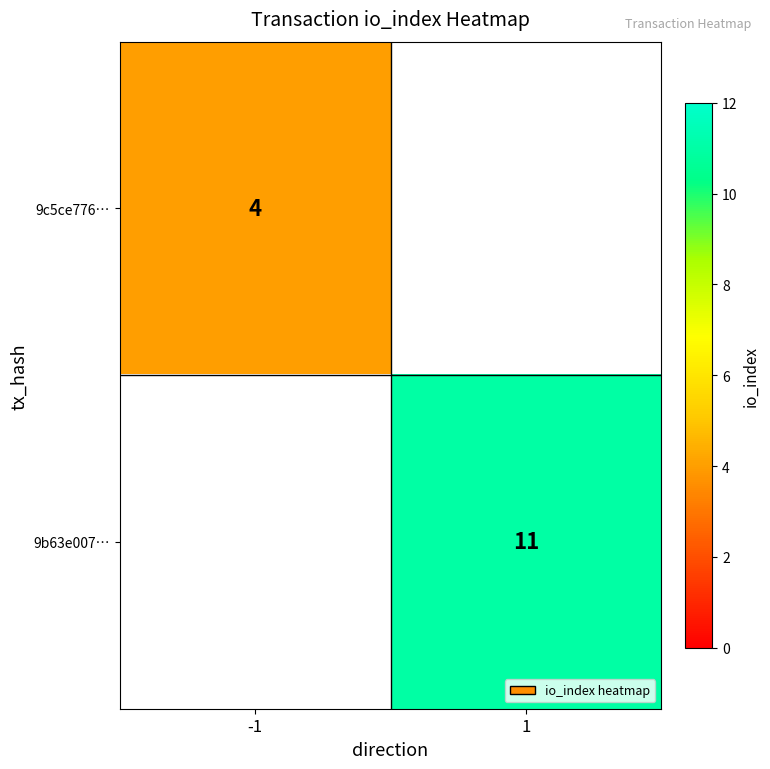

How many series are shown in this chart?

2